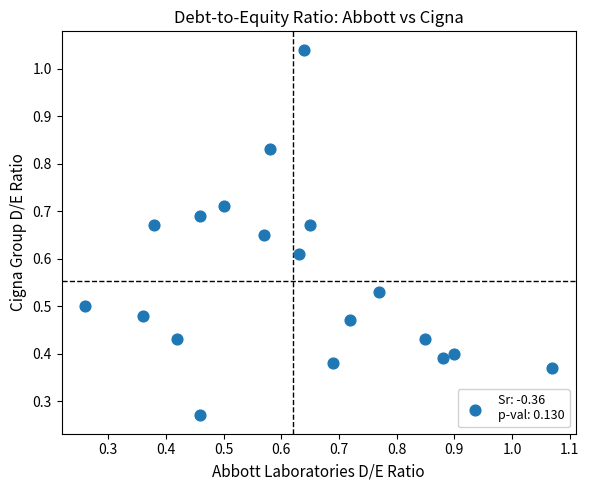

How many points are shown in the scatter plot?

19